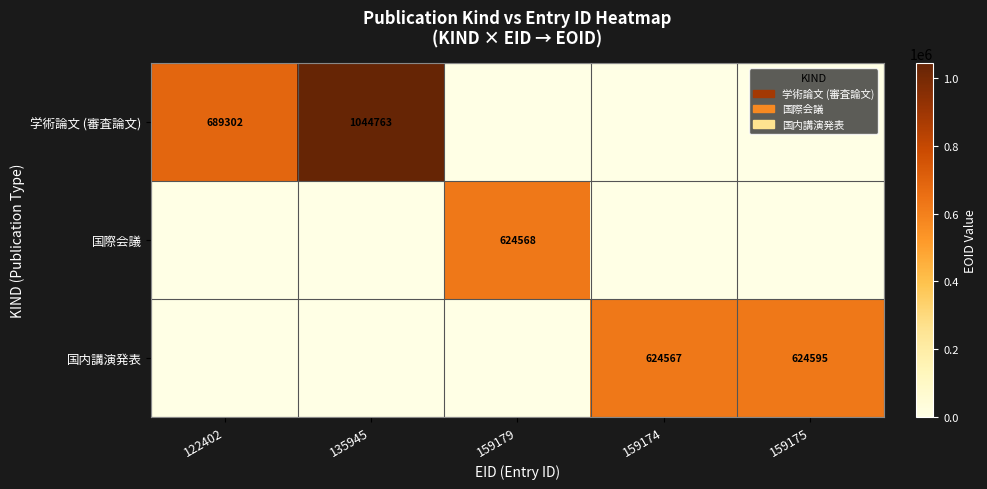

Is the value of 国内講演発表 at 159174 greater than the value of 国際会議 at 159179?

No